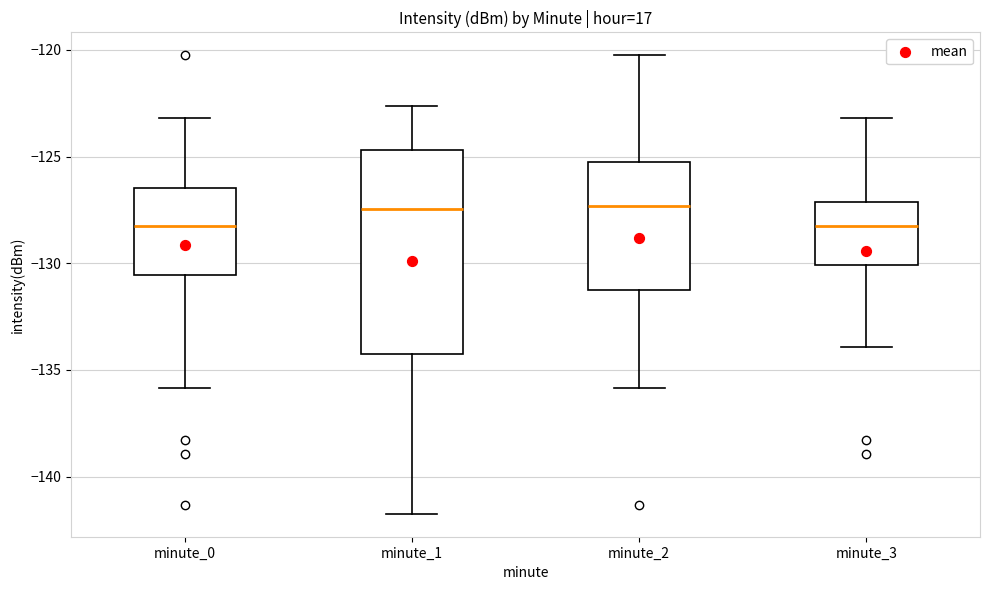

Which box is the tallest, from its lower edge to its upper edge?

minute_1